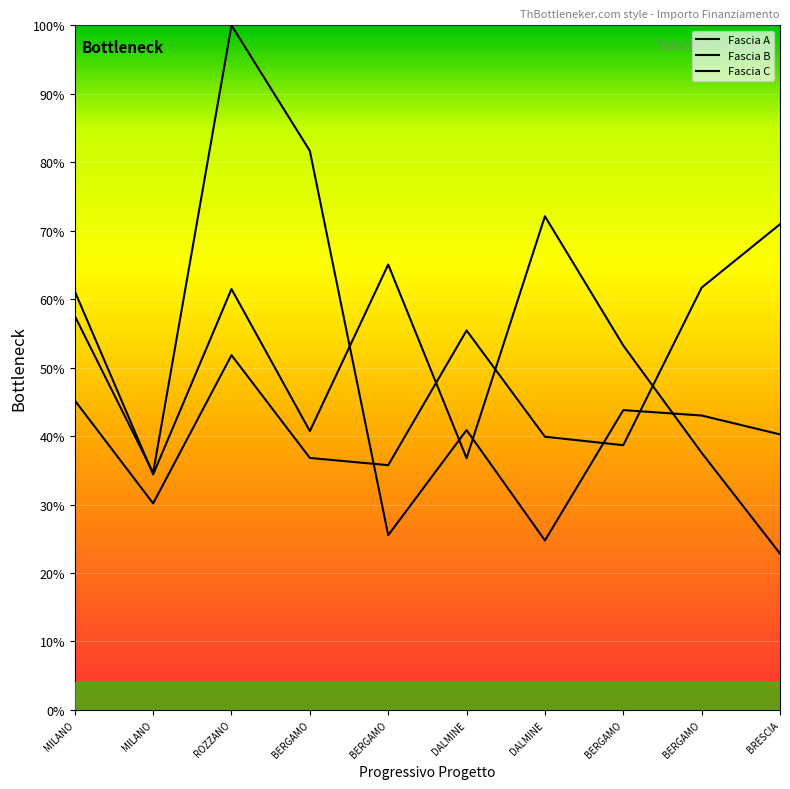

Where is Fascia C nearest to the value 62?

MILANO